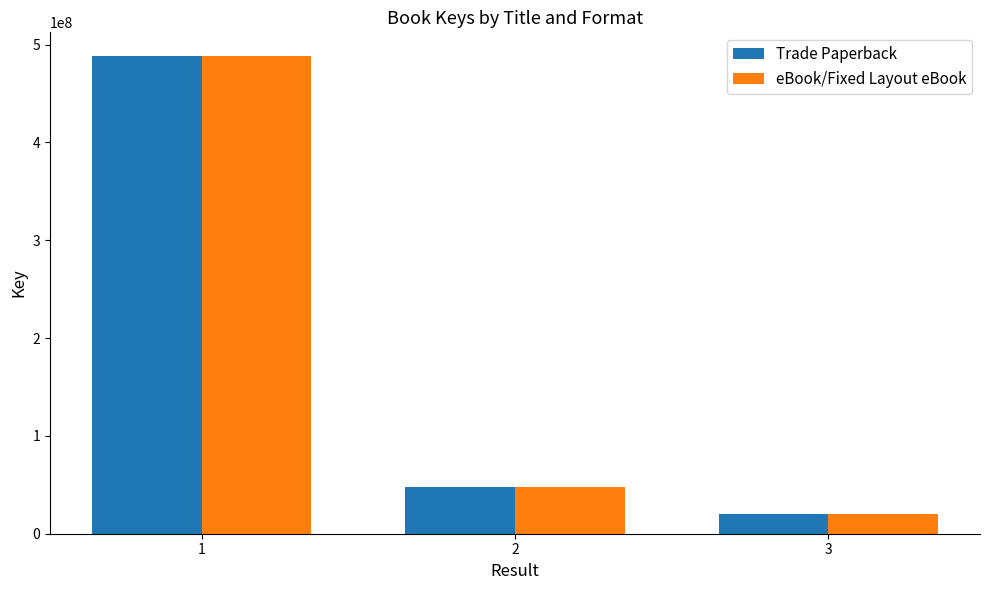

What is the value of the Trade Paperback bar at the 3rd from the left?

19685158